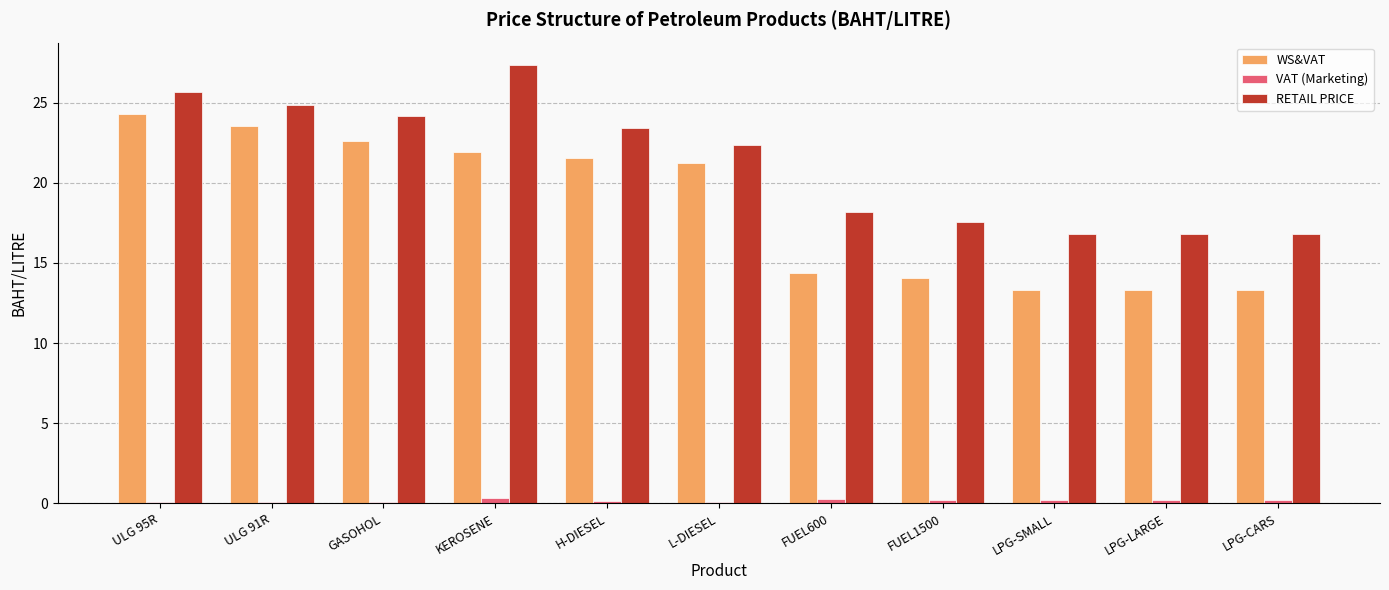

What is the total value across all series at L-DIESEL?

43.6